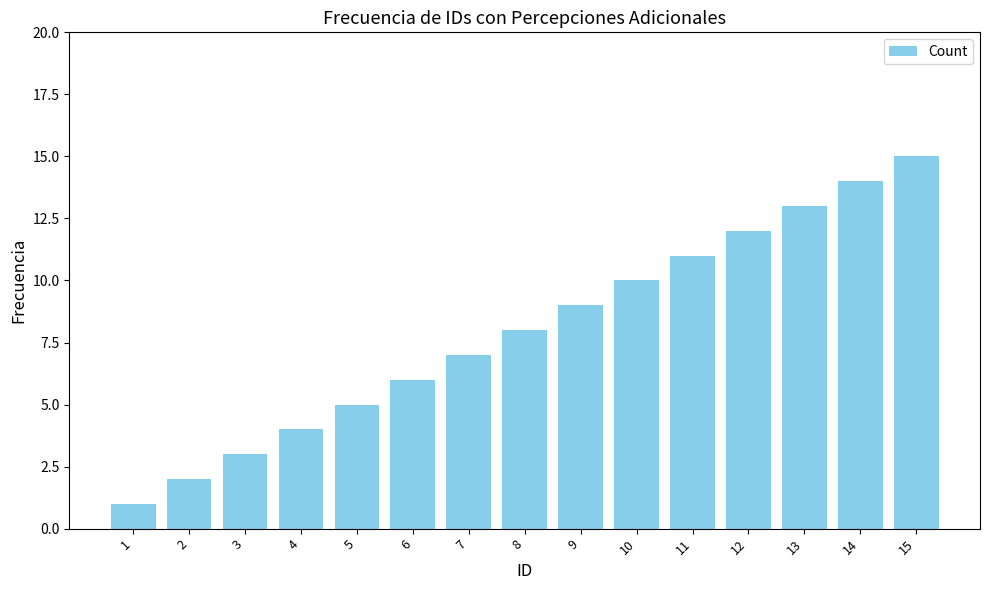

Does the chart contain stacked bars?

No